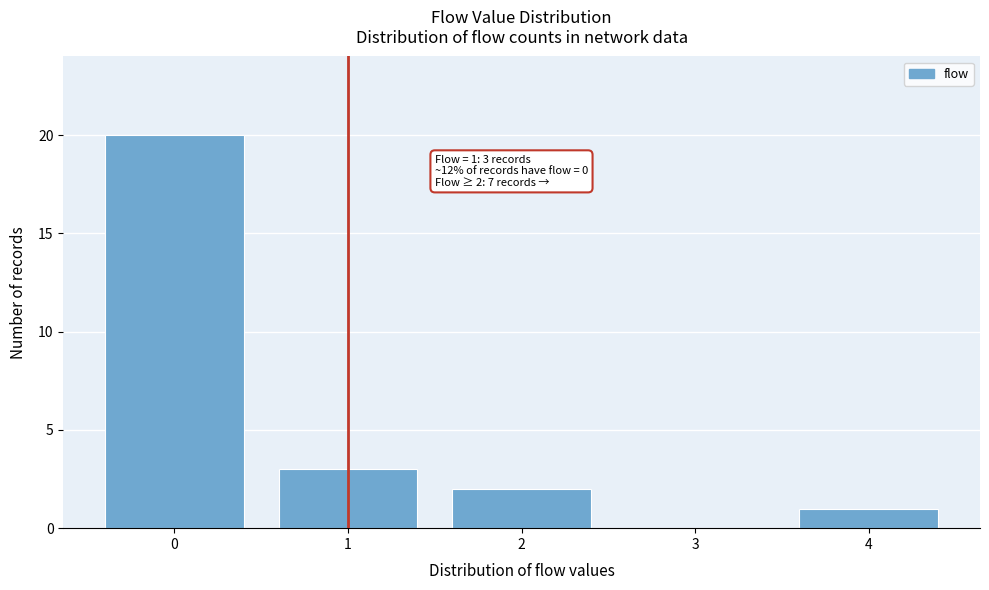

Reading right to left, what are all the values shown in this chart?

4=1	3=0	2=2	1=3	0=20